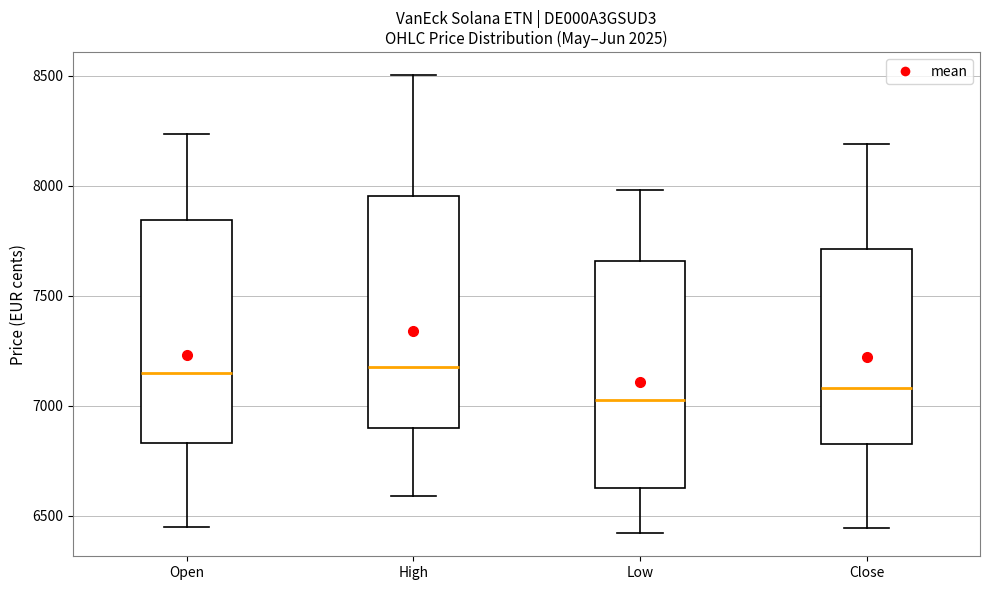

Where is the upper edge of the box for Close on the y-axis? The values are not printed on the chart, so give them approximately, as read against the axis.

7700